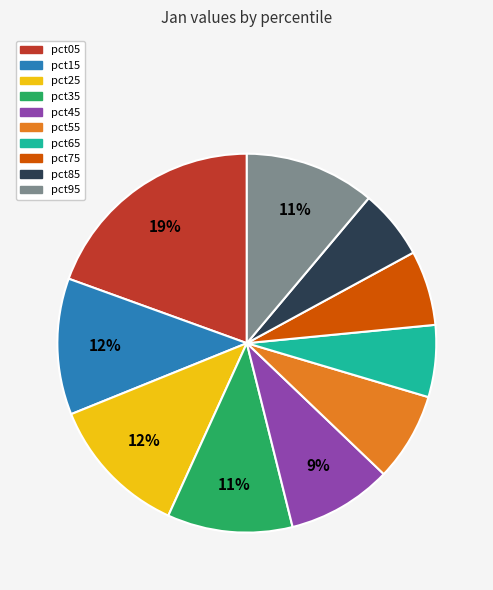

Does pct35 account for over 50% of the chart?

No